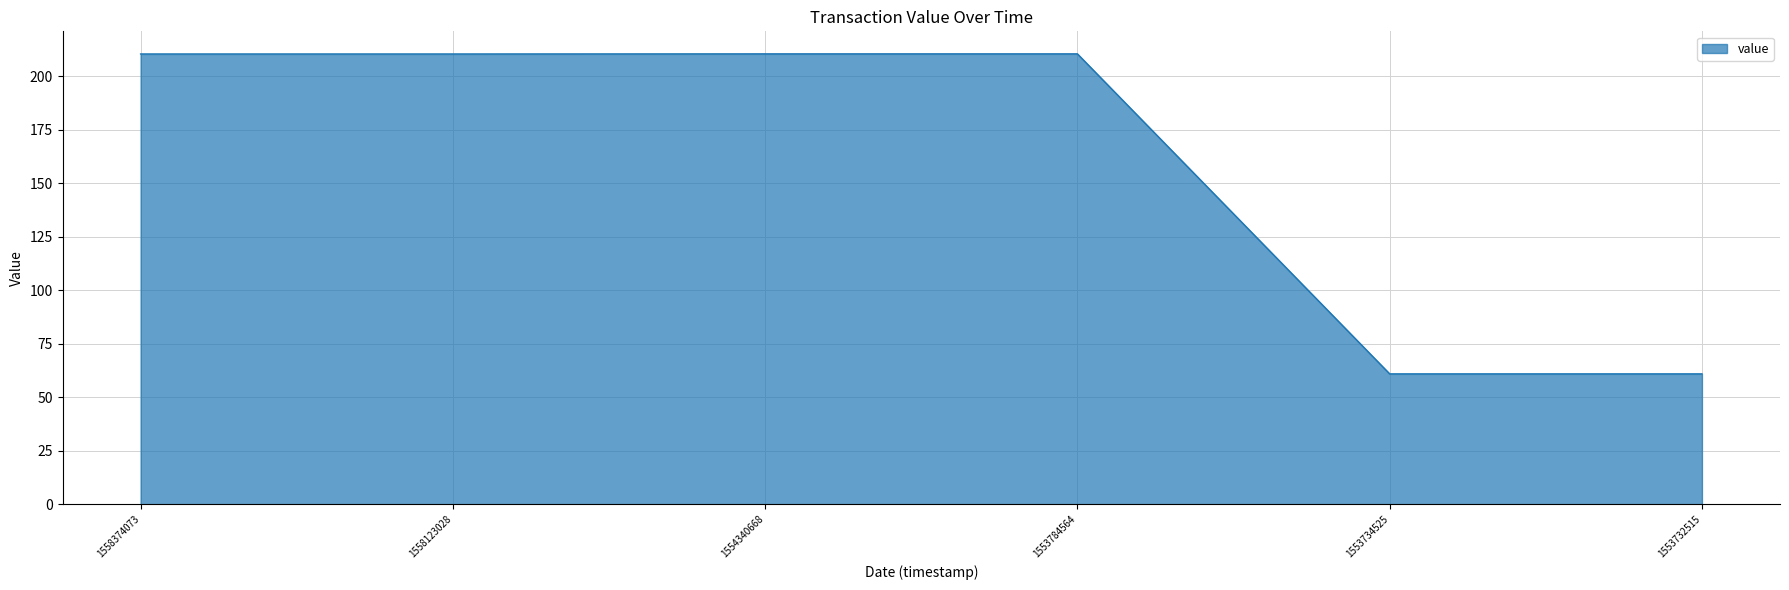

True or false: the data shows 108.4 at 1554340668.

False